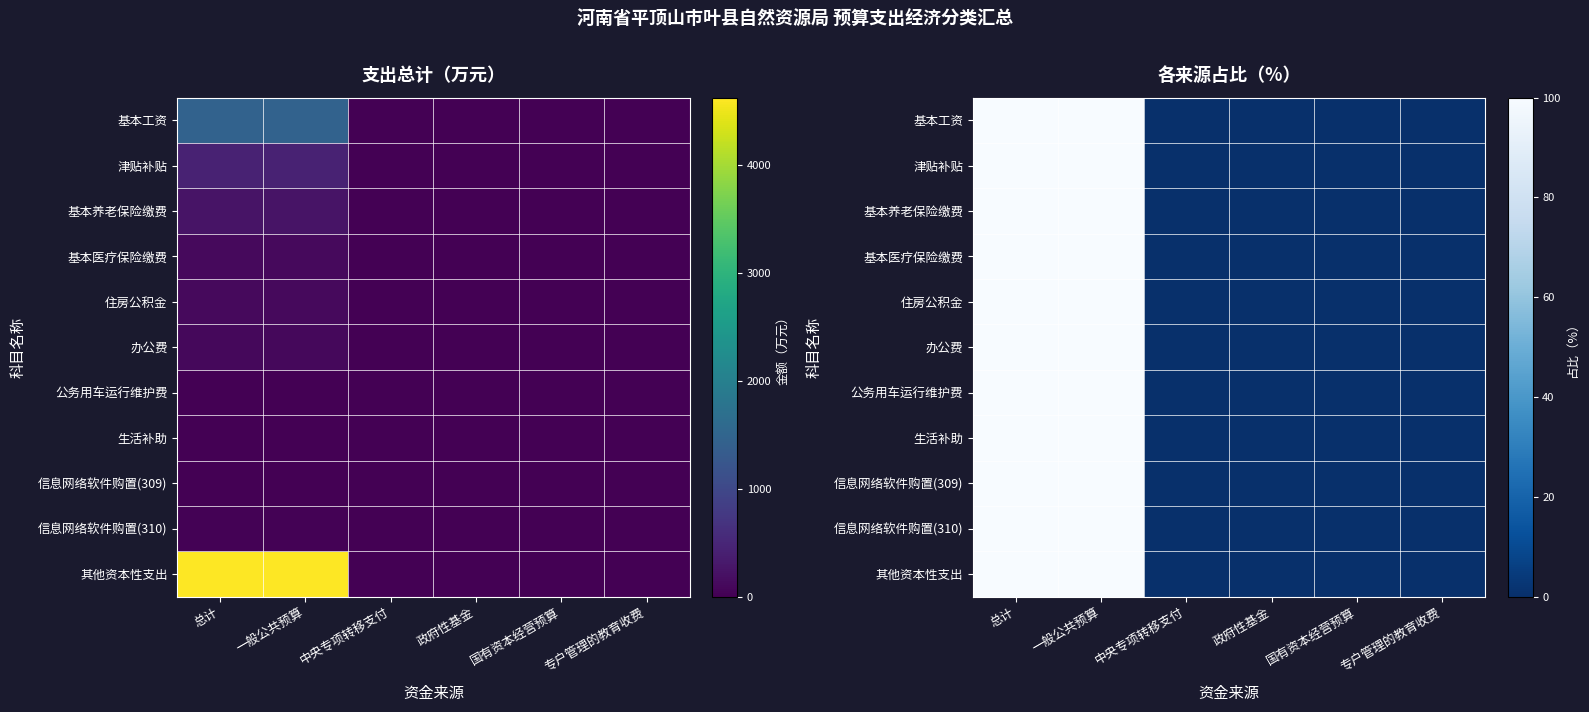

True or false: 津贴补贴 has a value of 172 at 一般公共预算.

False